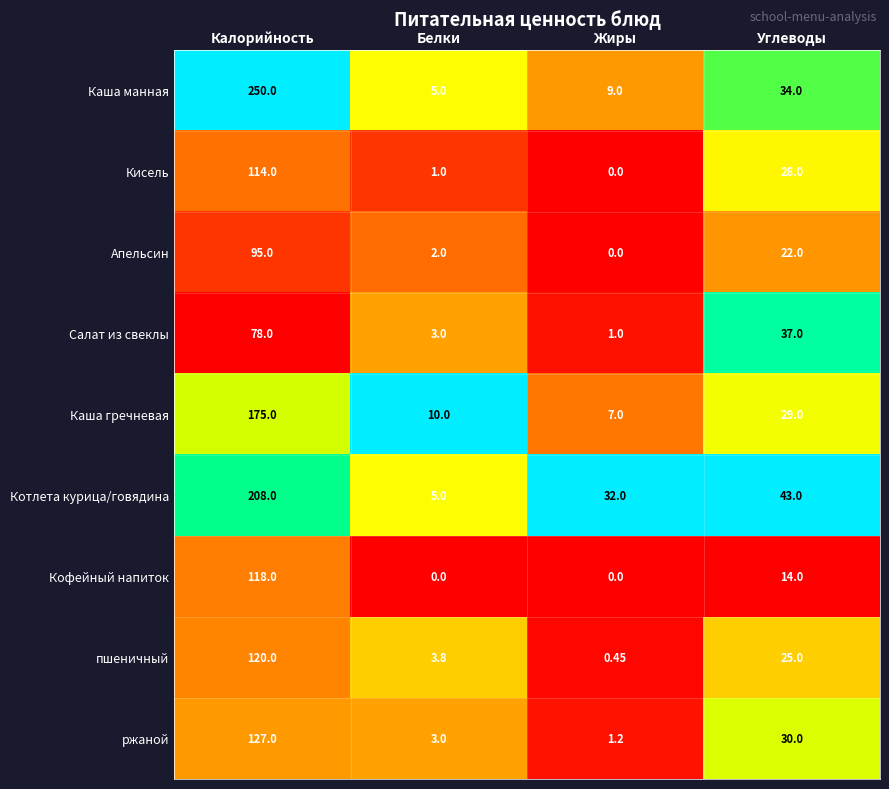

Rank the series by their maximum value, from highest to lowest.

Каша манная, Котлета курица/говядина, Каша гречневая, ржаной, пшеничный, Кофейный напиток, Кисель, Апельсин, Салат из свеклы